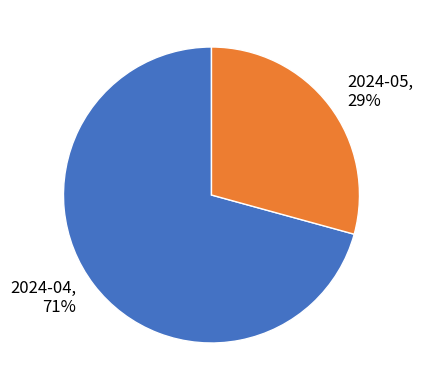

To the nearest percent, what portion does 2024-04 represent?

71%